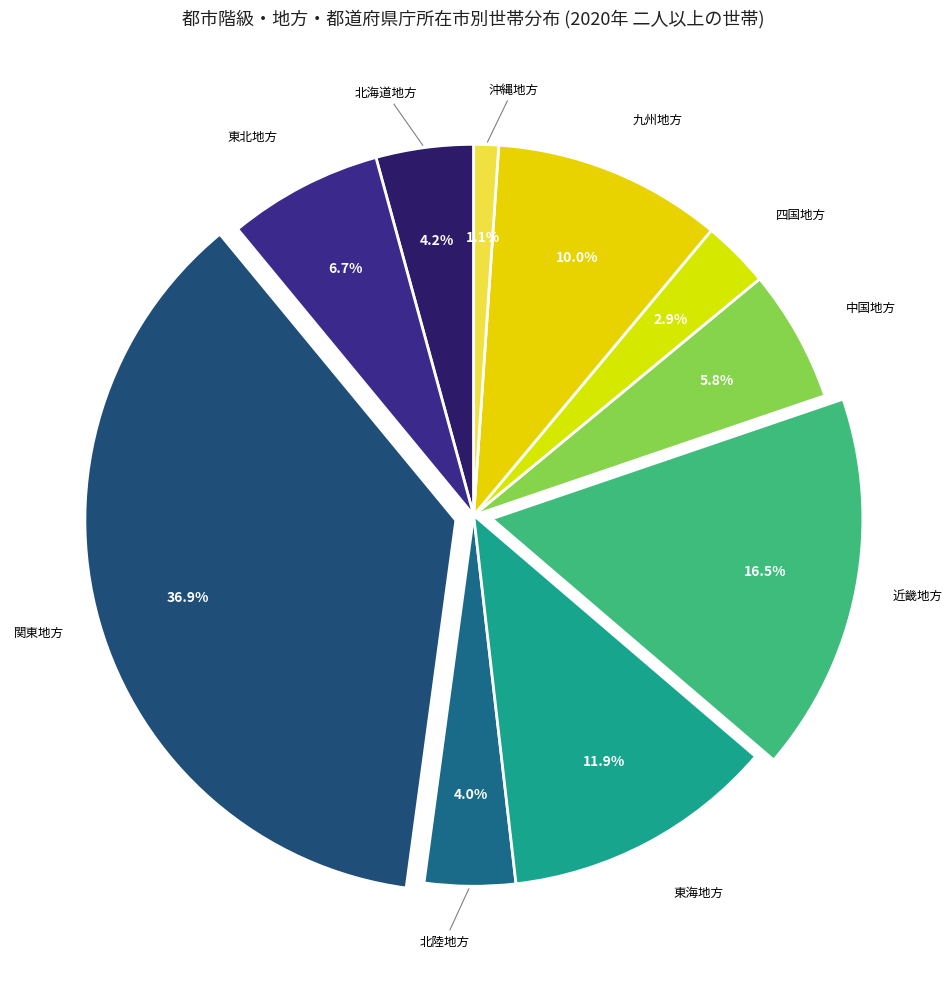

Rank the categories by value from highest to lowest.

関東地方, 近畿地方, 東海地方, 九州地方, 東北地方, 中国地方, 北海道地方, 北陸地方, 四国地方, 沖縄地方